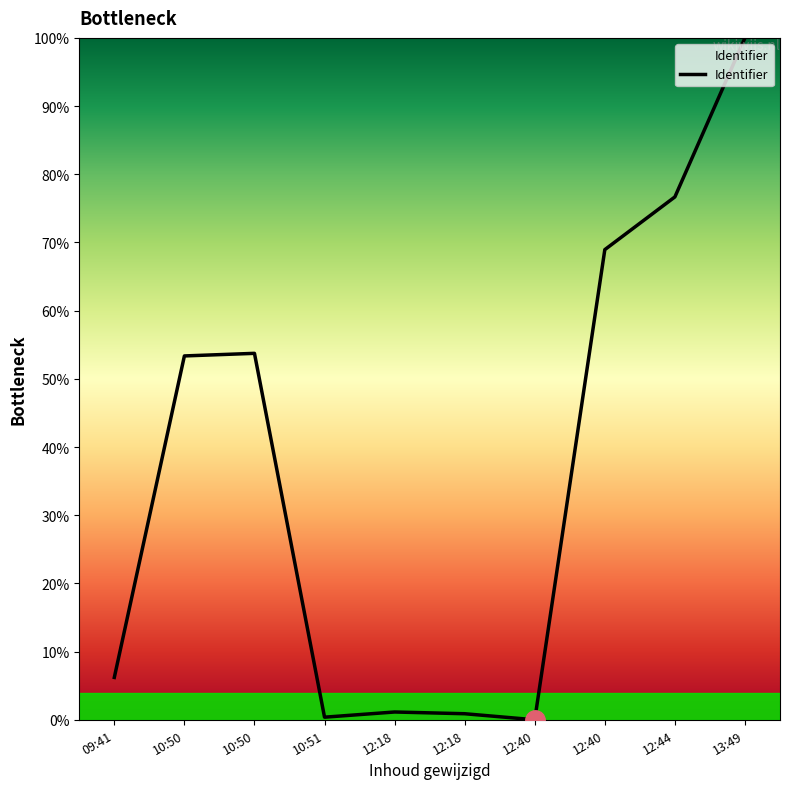

How many lines are shown in the chart?

1